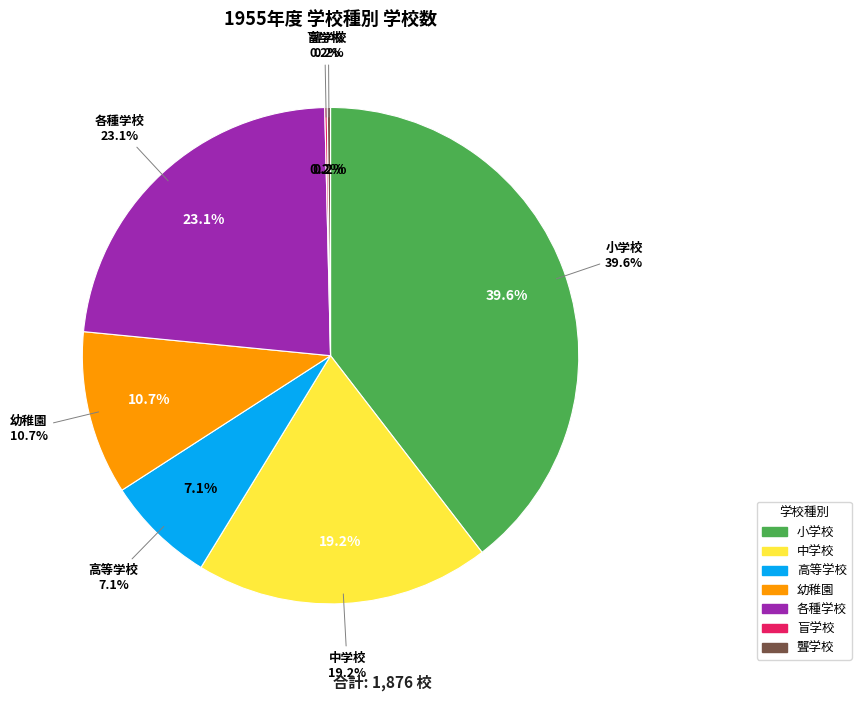

Is 1957 the majority of the pie?

No